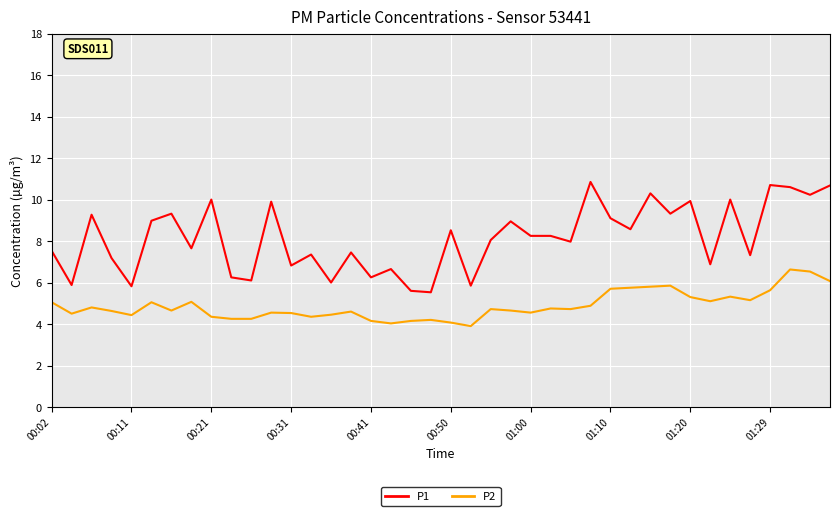

What is the lowest value of the P2 series?

3.9